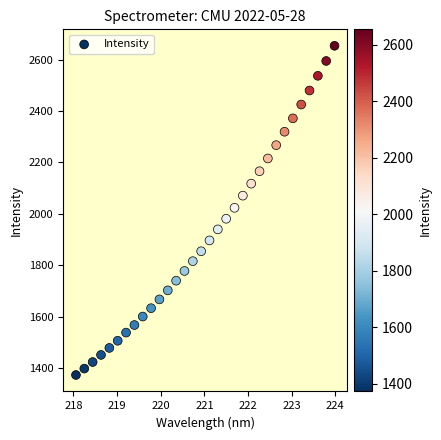

What is the range of Y values (max minus min)?

1281.7